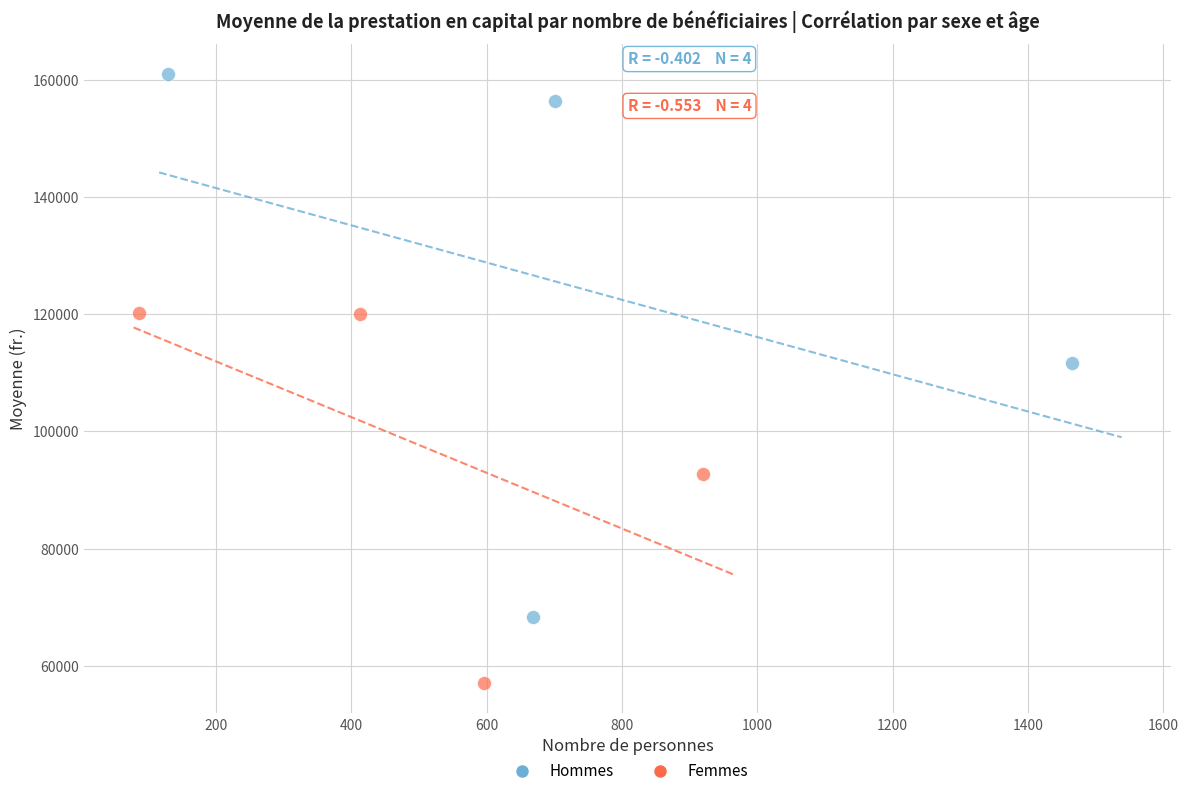

Which series reaches the maximum Y coordinate?

Hommes